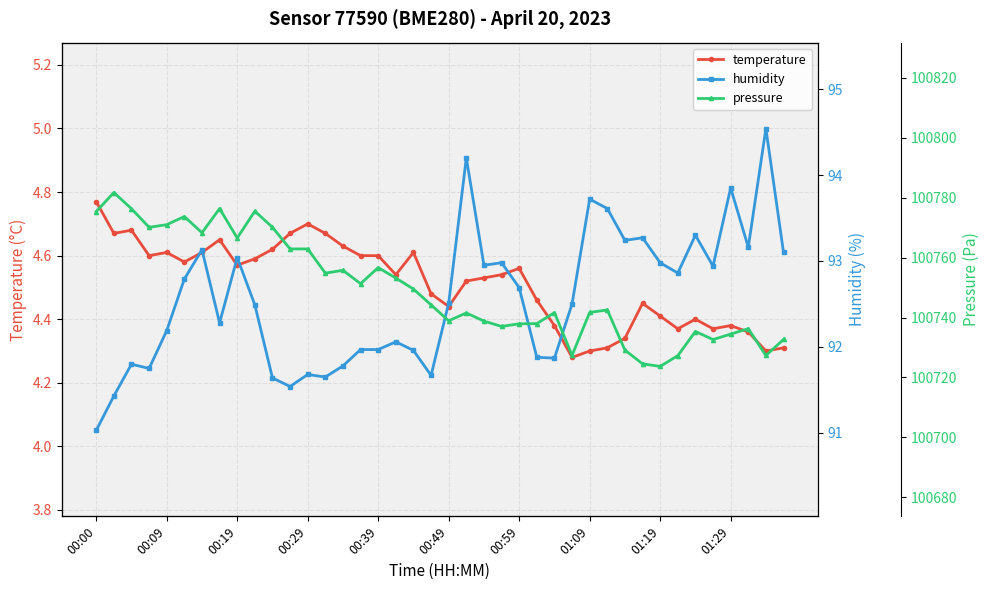

True or false: pressure and temperature intersect in this chart.

False